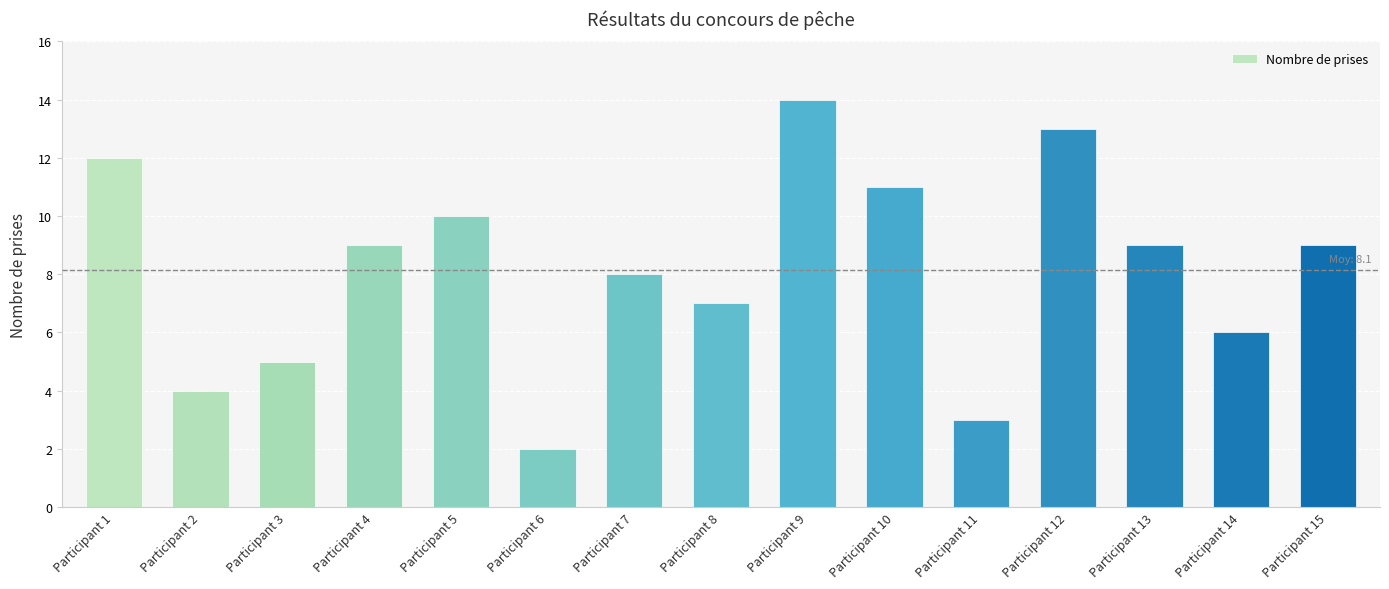

Reading left to right, what are all the values shown in this chart?

12	4	5	9	10	2	8	7	14	11	3	13	9	6	9